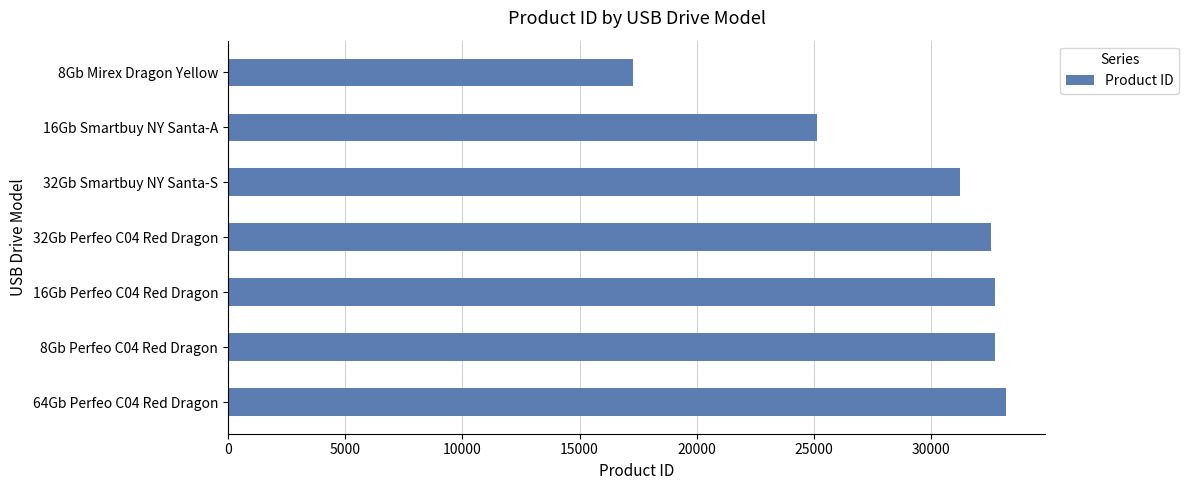

The value at 32Gb Perfeo C04 Red Dragon is 32534. True or false?

True